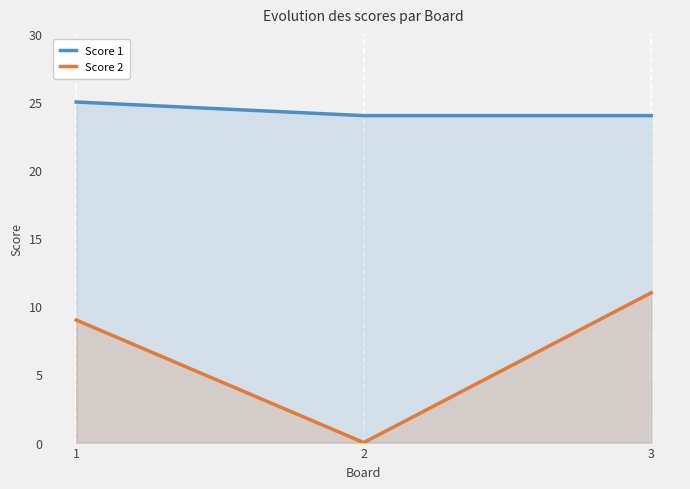

What is the total value across all series at 3?

35